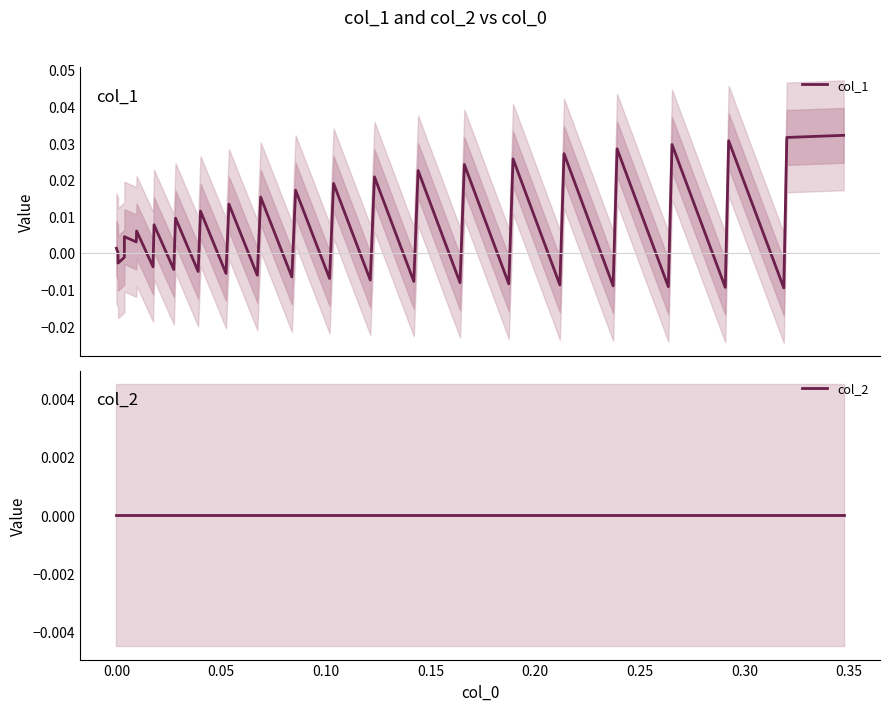

How many values in the col_1 series exceed 0?

22